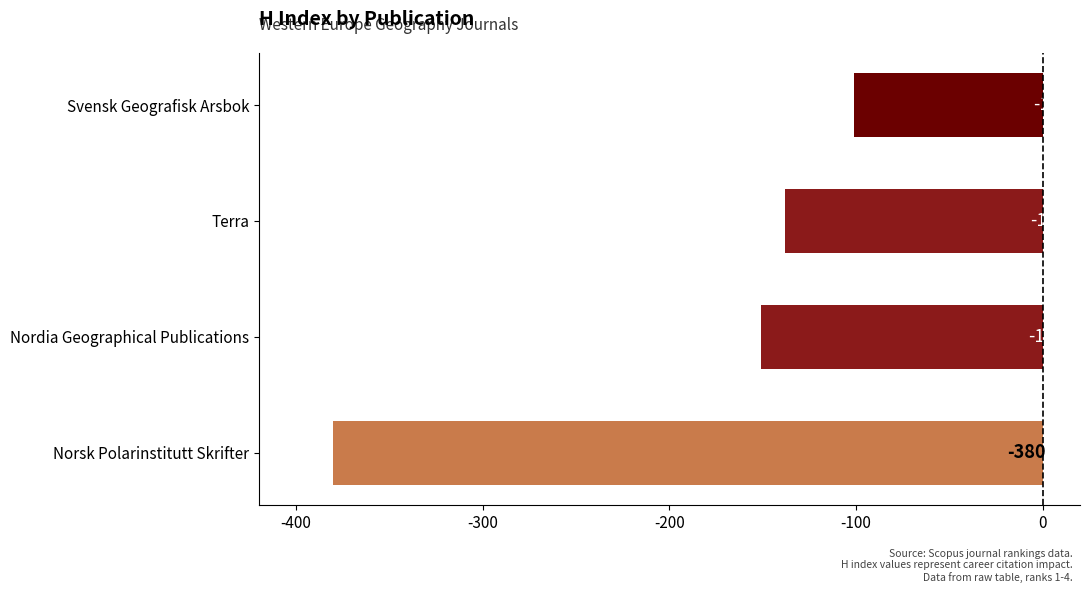

Read the value at Terra, to the nearest 5.

-140